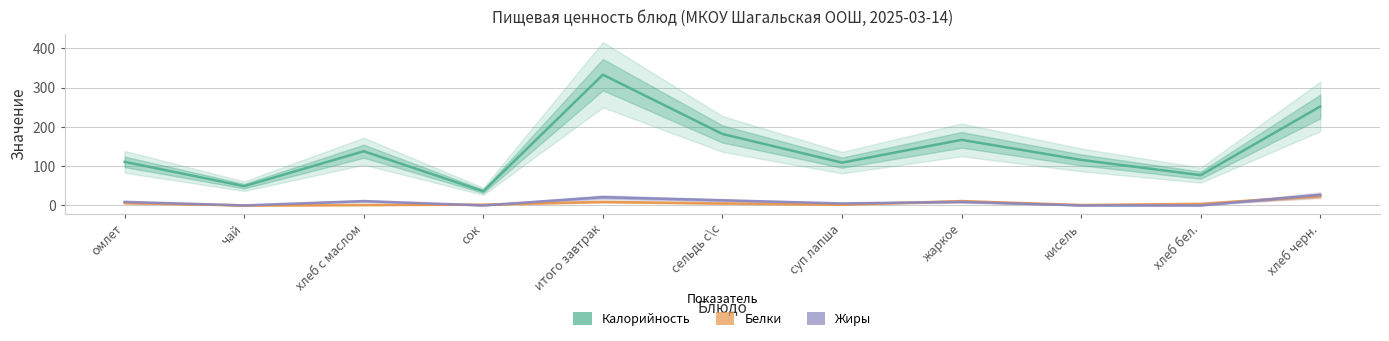

After their last crossing, which series has the higher values: Белки or Жиры?

Жиры